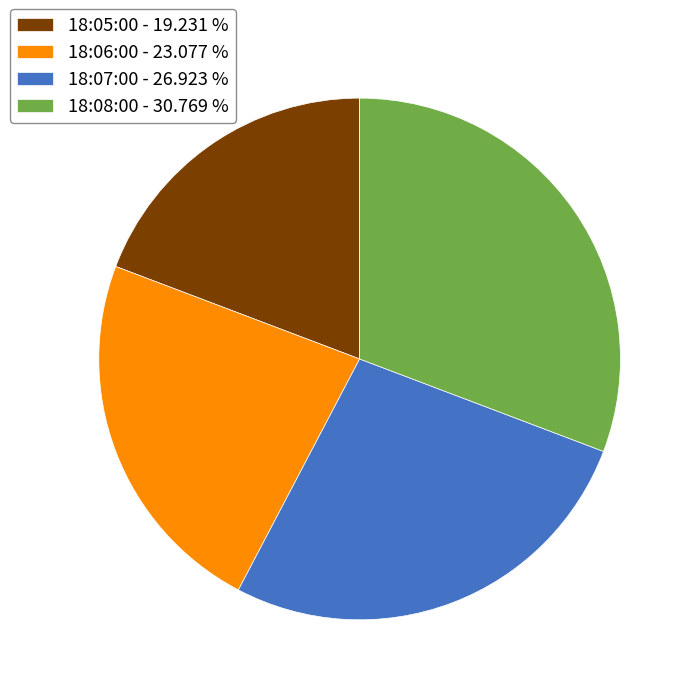

True or false: 18:07:00 accounts for 14% of the total.

False